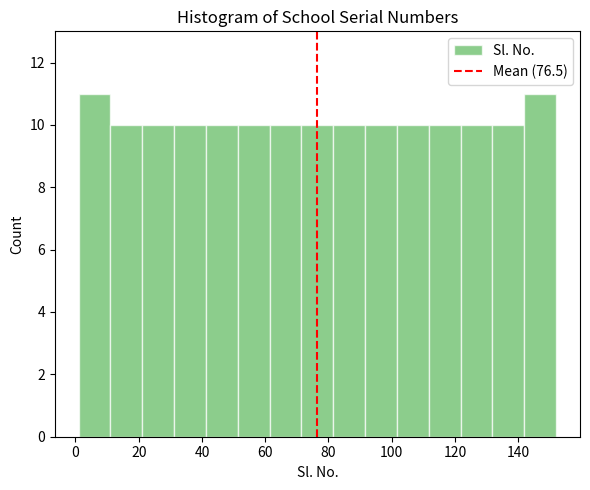

Reading left to right, list every bar in this chart as the range it spans on the x-axis followed by its height. Neither the bar edges nor the heights are printed on the chart, so give them approximately, as read against the axes.

2 to 12: 11
12 to 22: 10
22 to 32: 10
32 to 42: 10
42 to 52: 10
52 to 62: 10
62 to 72: 10
72 to 82: 10
82 to 92: 10
92 to 102: 10
102 to 112: 10
112 to 122: 10
122 to 132: 10
132 to 142: 10
142 to 152: 11